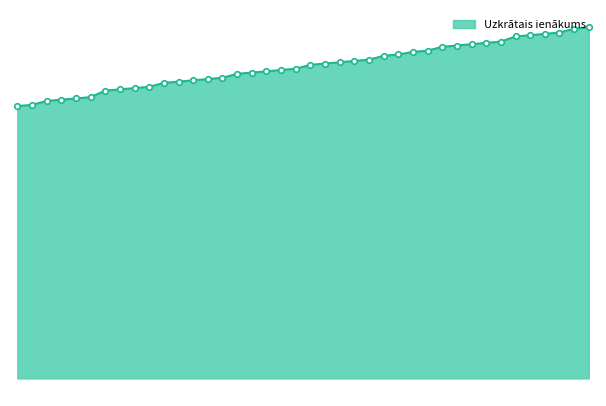

Rank the categories by value from lowest to highest.

2024-05-17, 2024-05-16, 2024-05-15, 2024-05-14, 2024-05-13, 2024-05-10, 2024-05-08, 2024-05-07, 2024-05-06, 2024-05-03, 2024-05-02, 2024-04-30, 2024-04-29, 2024-04-26, 2024-04-25, 2024-04-24, 2024-04-23, 2024-04-22, 2024-04-19, 2024-04-18, 2024-04-17, 2024-04-16, 2024-04-15, 2024-04-12, 2024-04-11, 2024-04-10, 2024-04-09, 2024-04-08, 2024-04-05, 2024-04-04, 2024-04-03, 2024-04-02, 2024-03-28, 2024-03-27, 2024-03-26, 2024-03-25, 2024-03-22, 2024-03-21, 2024-03-20, 2024-03-19